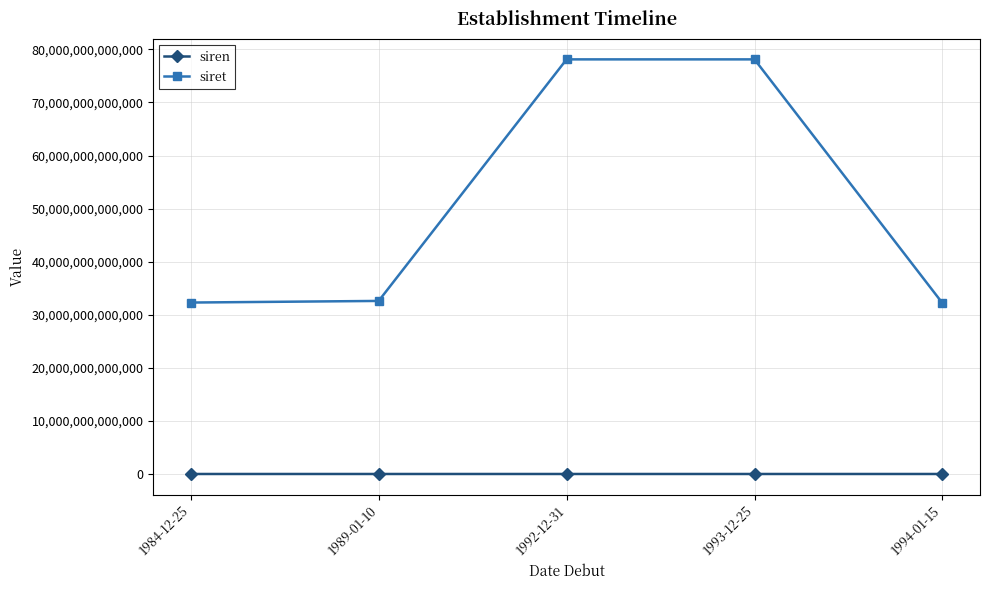

What value does the siret series have at 1989-01-10, to the nearest 100?

32604112600000